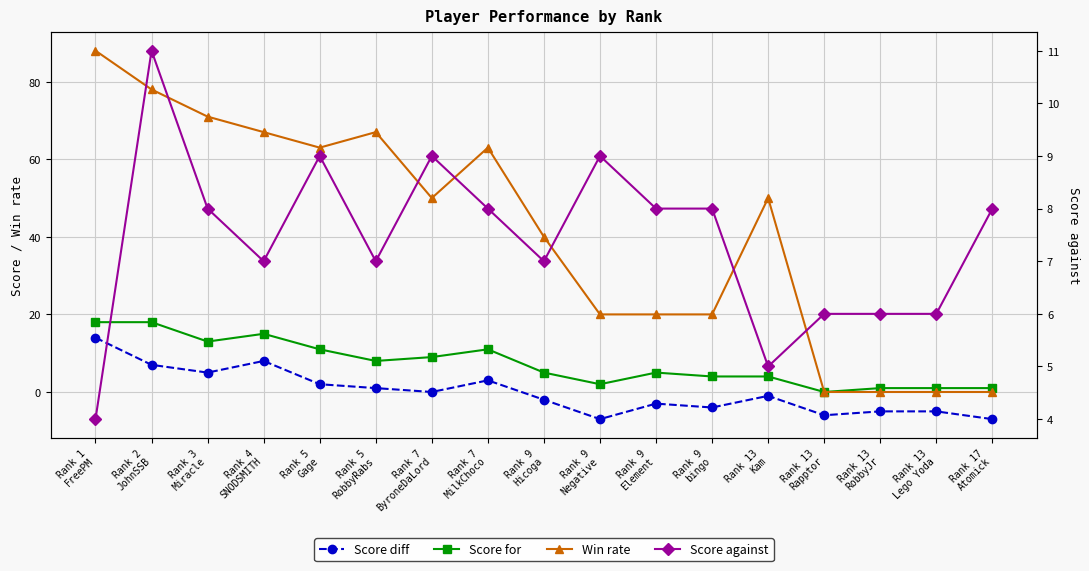

Where do Score against and Score diff first cross each other?

Rank 1
FreePM and Rank 2
JohnSSB